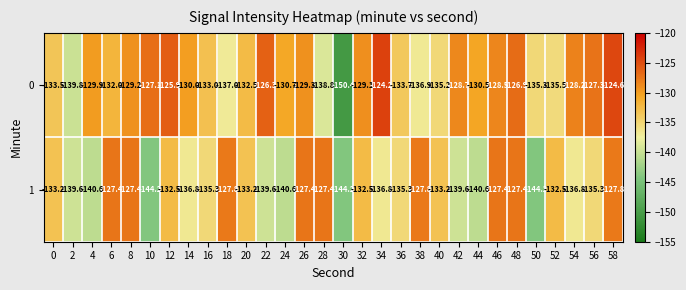

What is the spread (max minus min) of values at 12?

6.6